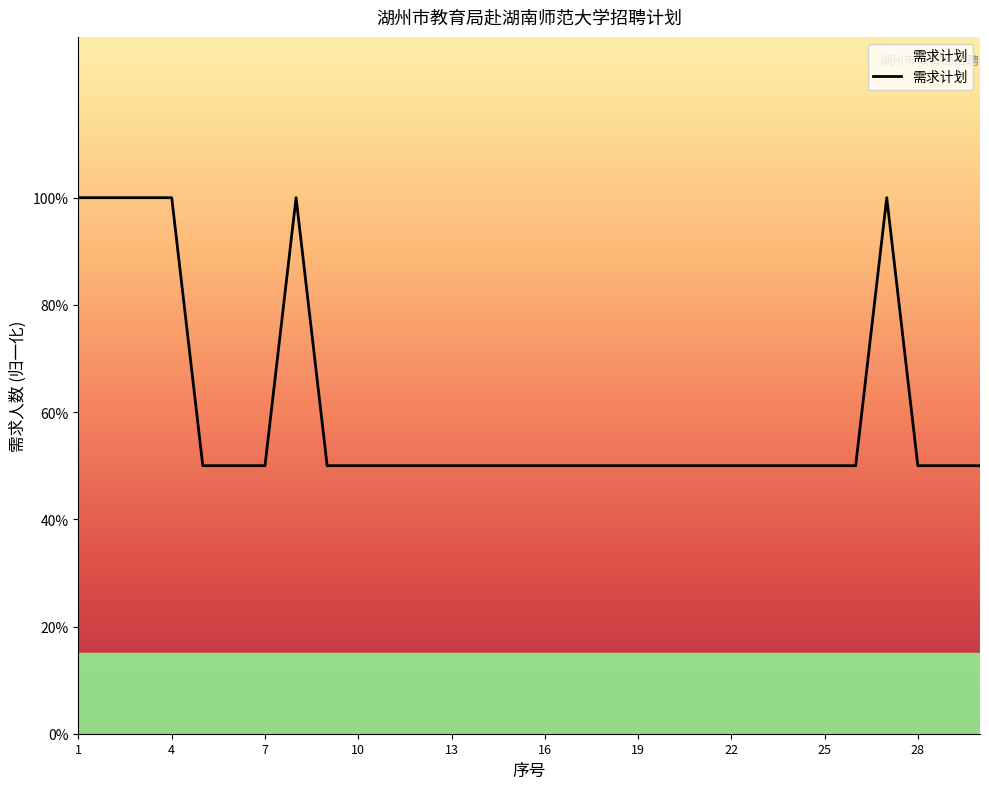

Rank the categories by value from lowest to highest.

5, 6, 7, 9, 10, 11, 12, 13, 14, 15, 16, 17, 18, 19, 20, 21, 22, 23, 24, 25, 26, 28, 29, 30, 1, 2, 3, 4, 8, 27